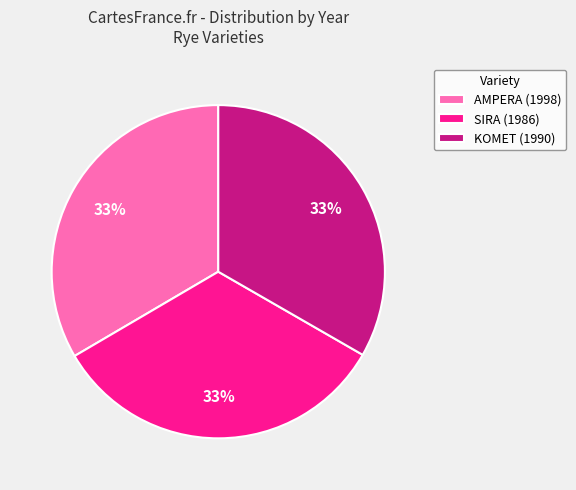

Approximately how many times larger is the value at AMPERA (1998) compared to KOMET (1990)?

1.0